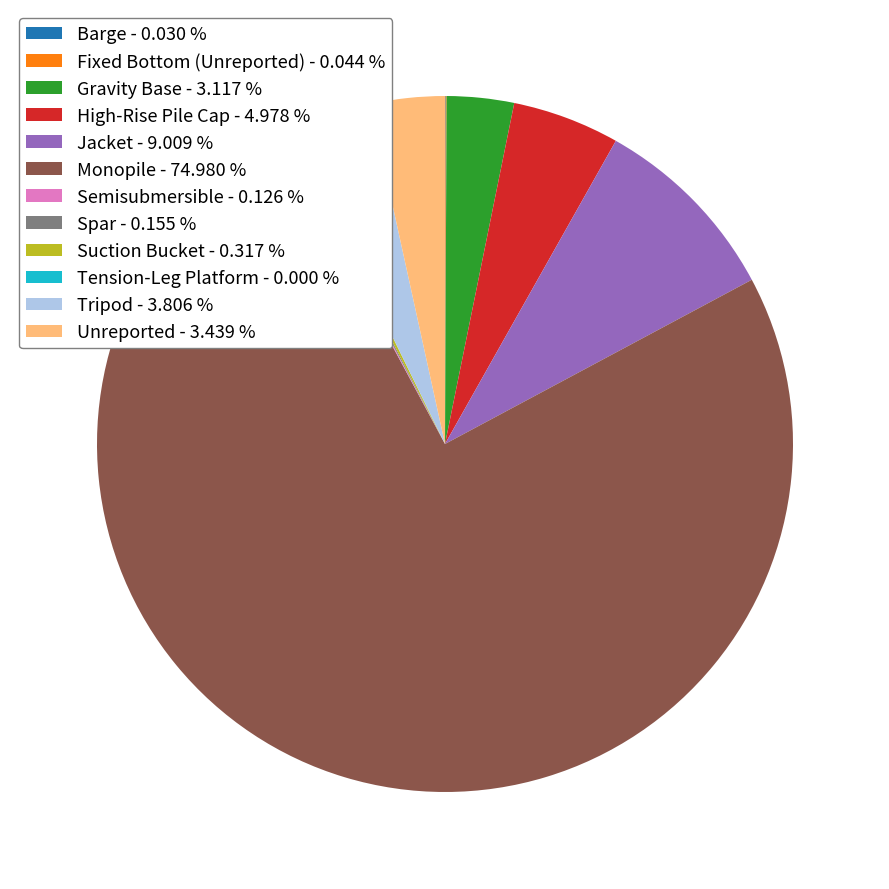

Is there a majority slice in this chart?

Yes